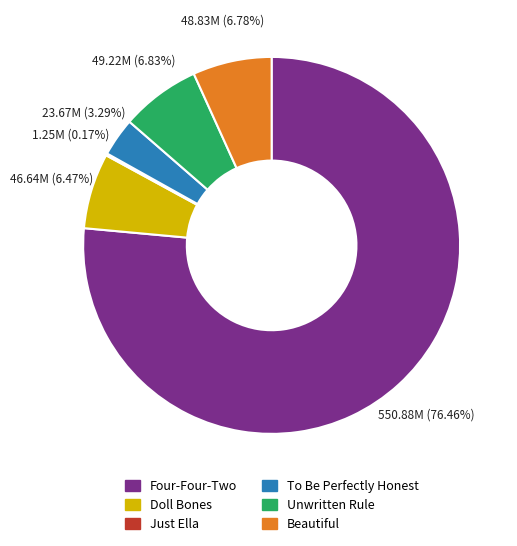

The Unwritten Rule slice represents 7% of the pie. True or false?

True